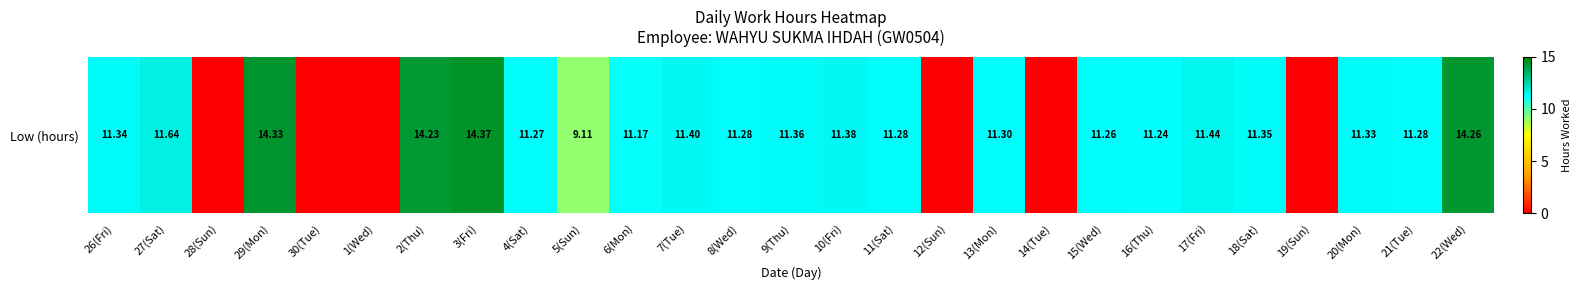

The value at 18(Sat) is 11.3. True or false?

True